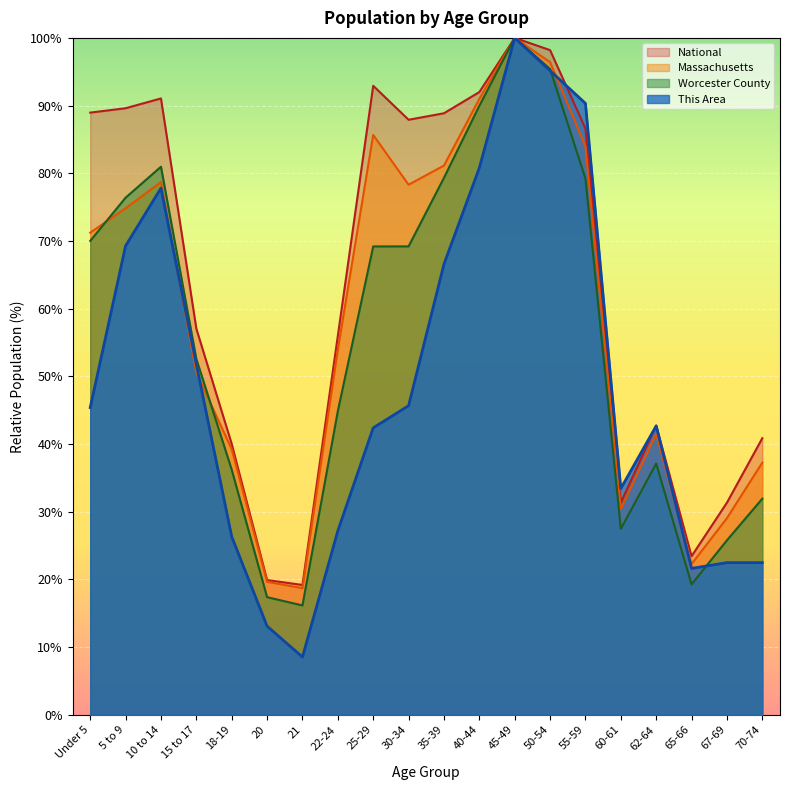

Is the value of This Area at 5 to 9 greater than the value of Massachusetts at 22-24?

Yes